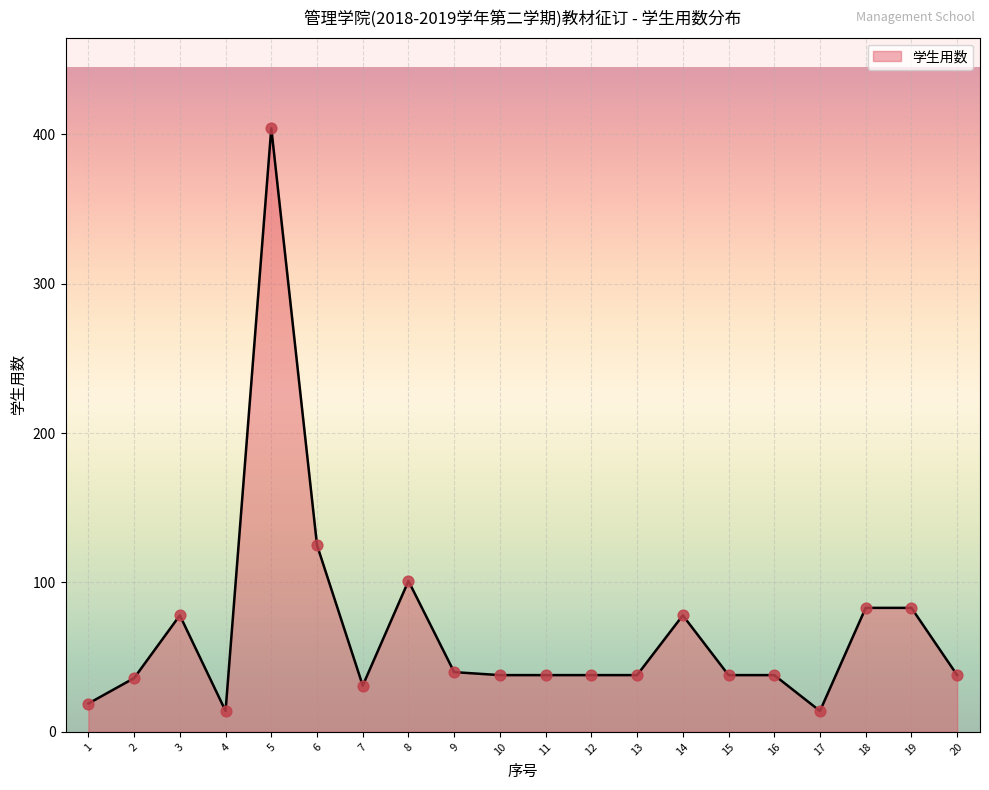

Between 7 and 20, which is larger?

20